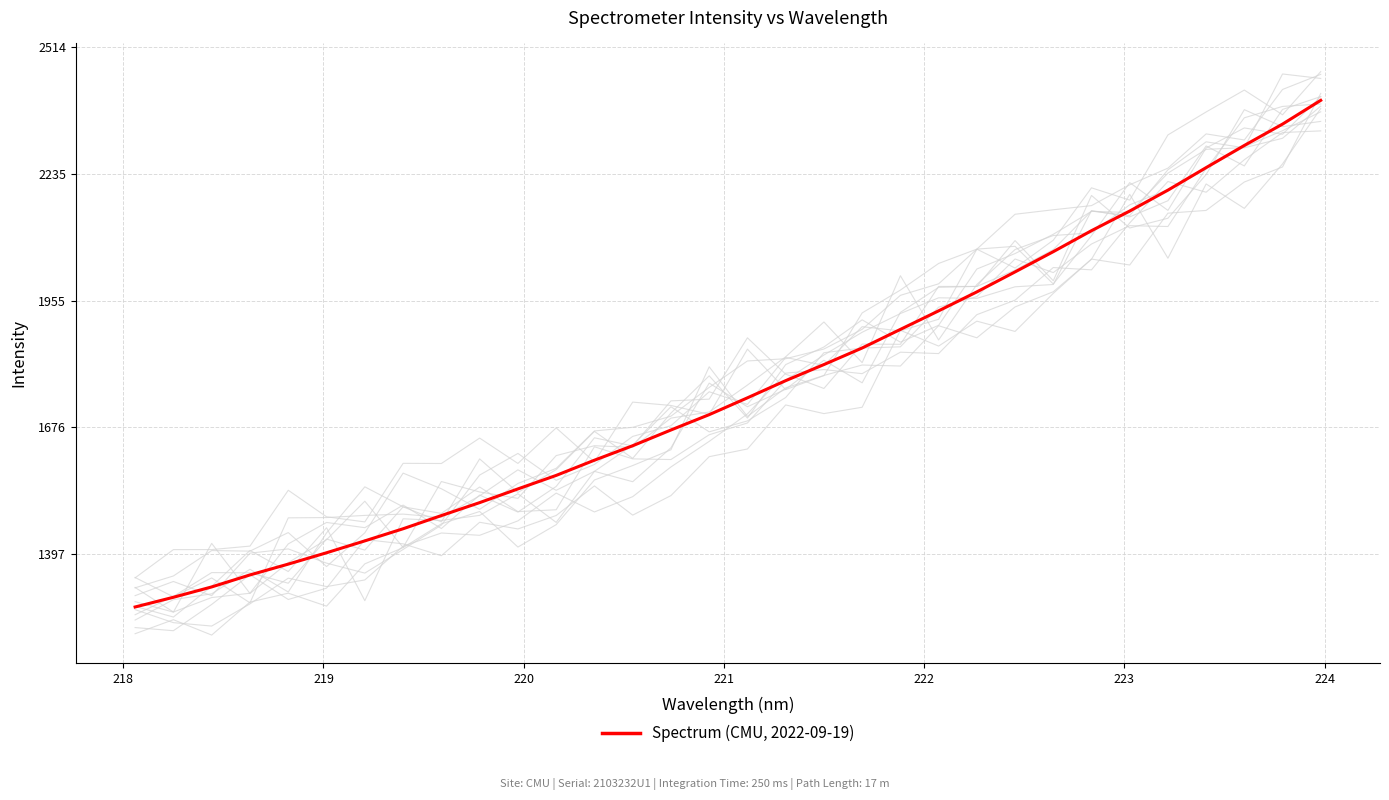

What is the smallest value displayed?

1279.6